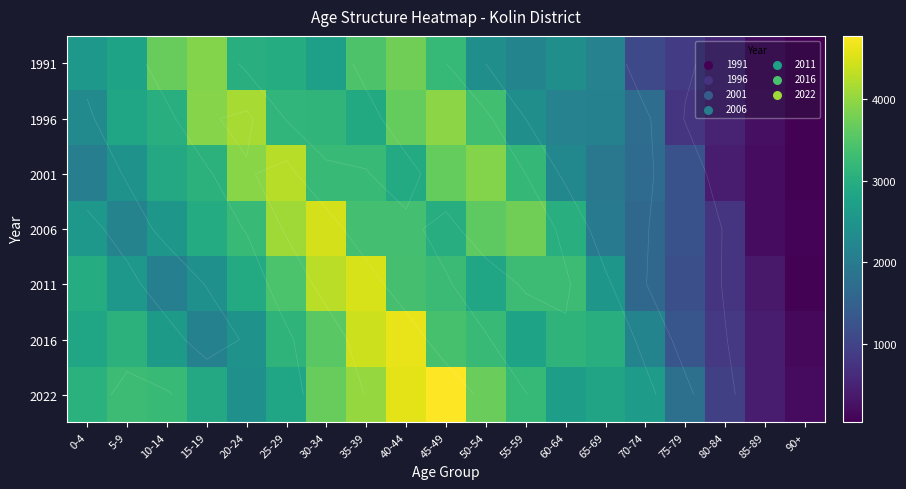

The 2022 series shows 3682 at 30-34. True or false?

True